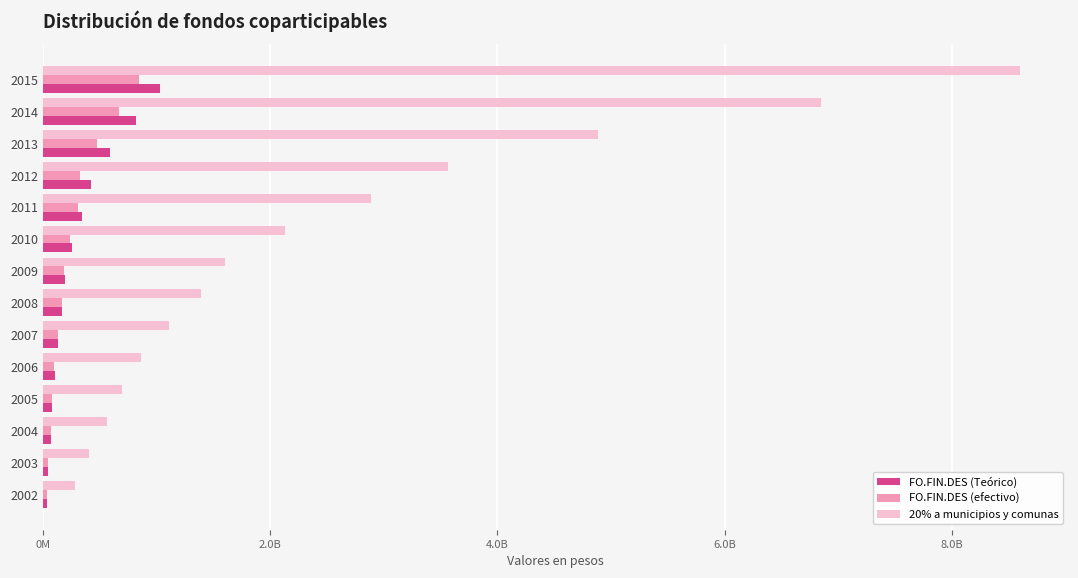

What is the sum of all 20% a municipios y comunas values?

35842442481.6